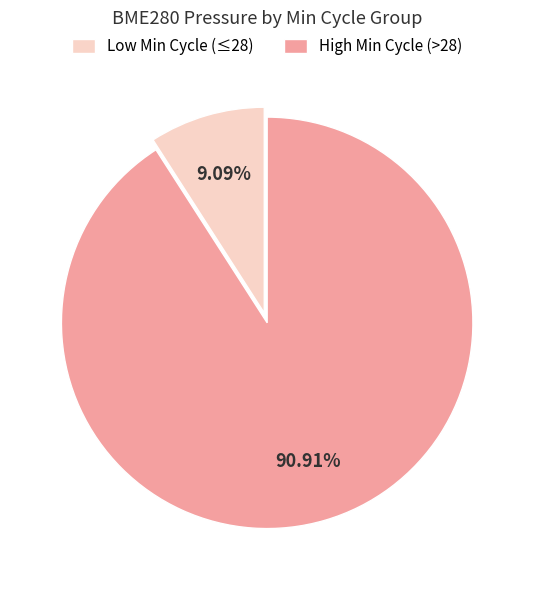

Is there a majority slice in this chart?

Yes